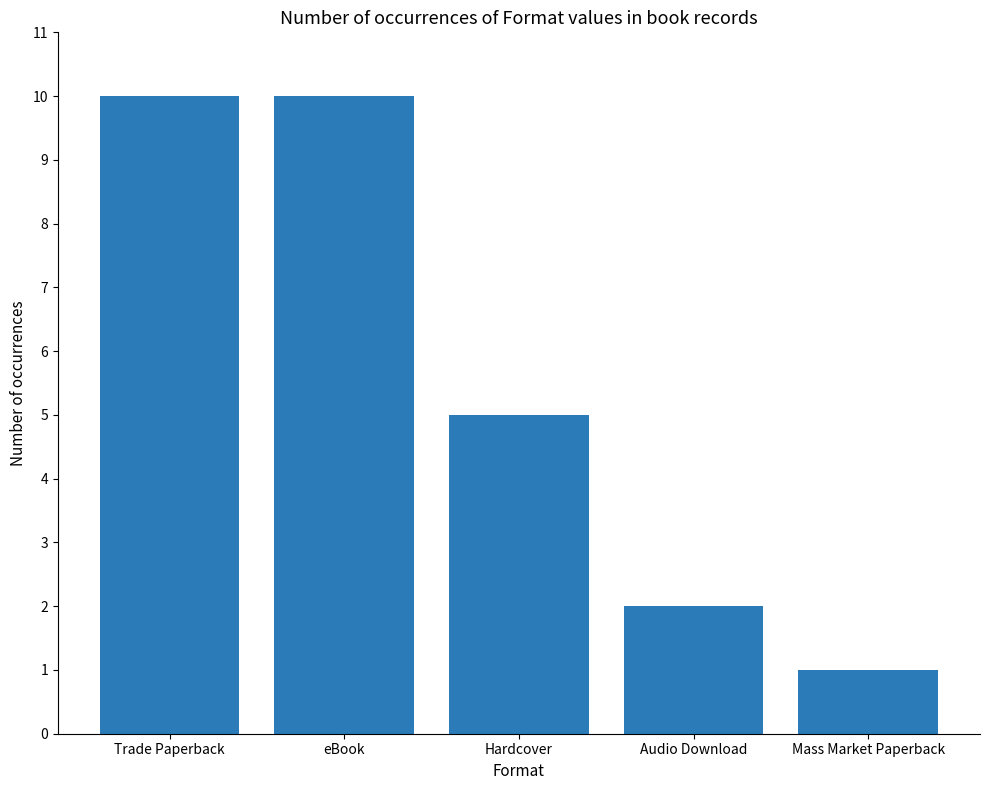

The chart shows a value of 3 at Audio Download. True or false?

False